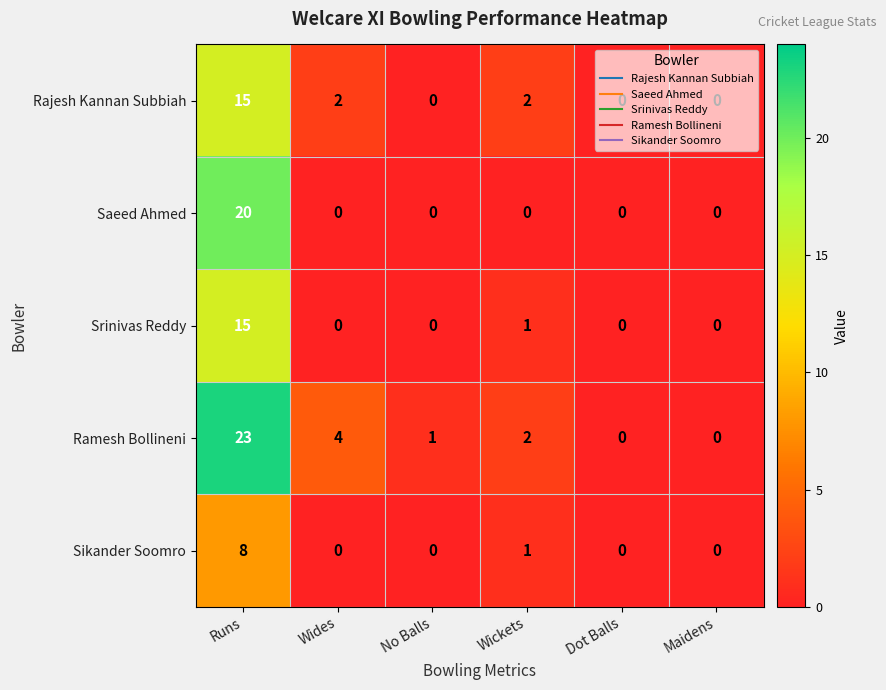

What is the difference between the highest and lowest values at Wides?

4